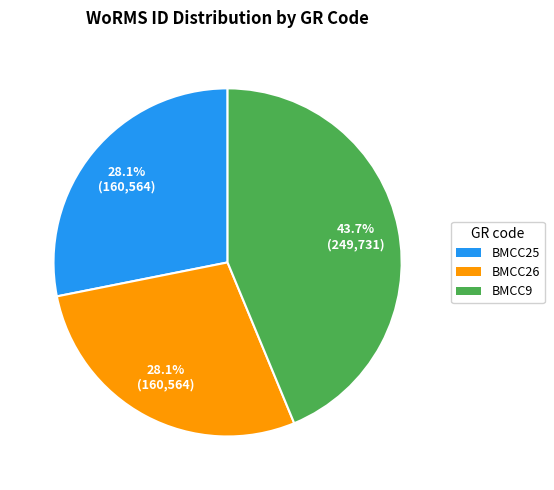

Which category has the biggest portion of the pie?

BMCC9